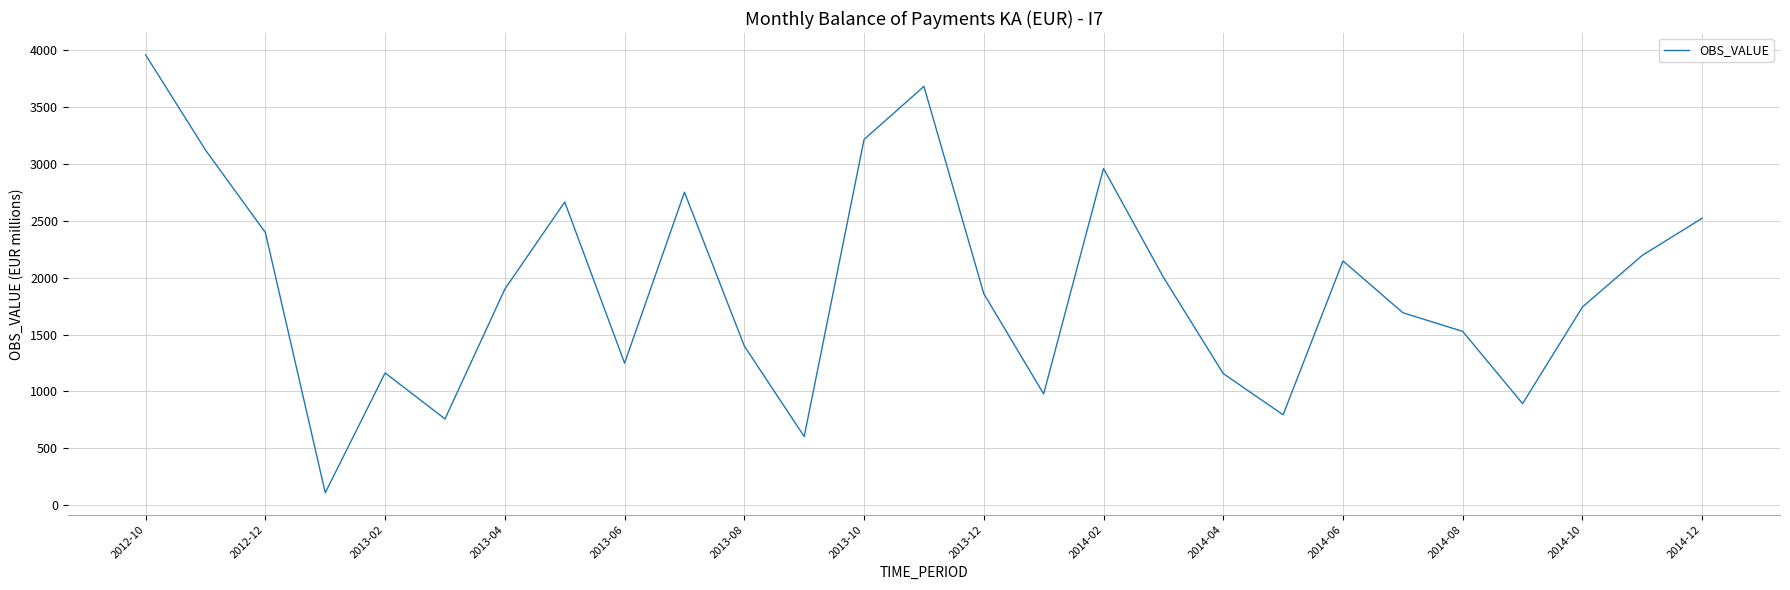

What is the difference between the maximum and minimum values?

3847.3